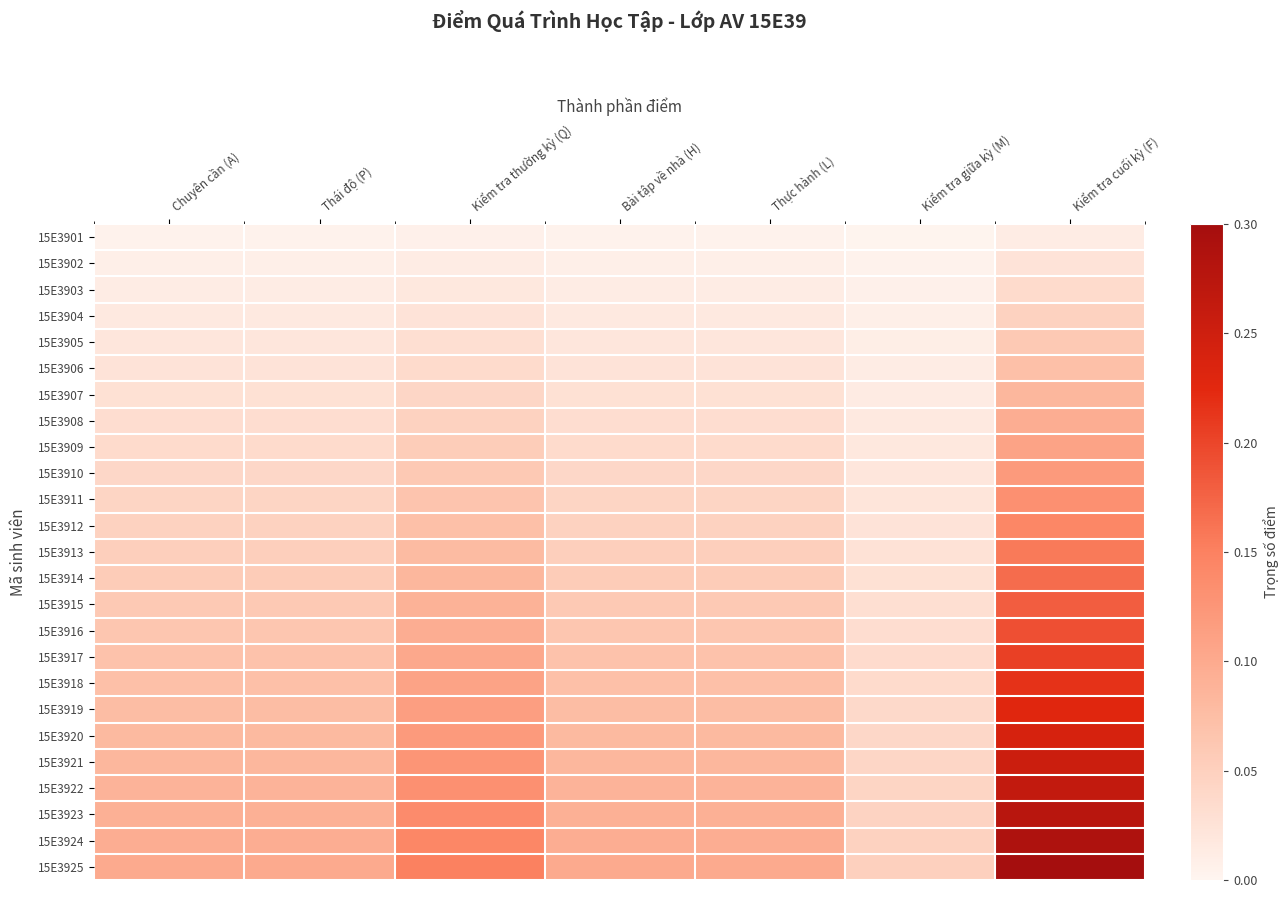

What is the total value across all series at Chuyên cần (A)?

1.3